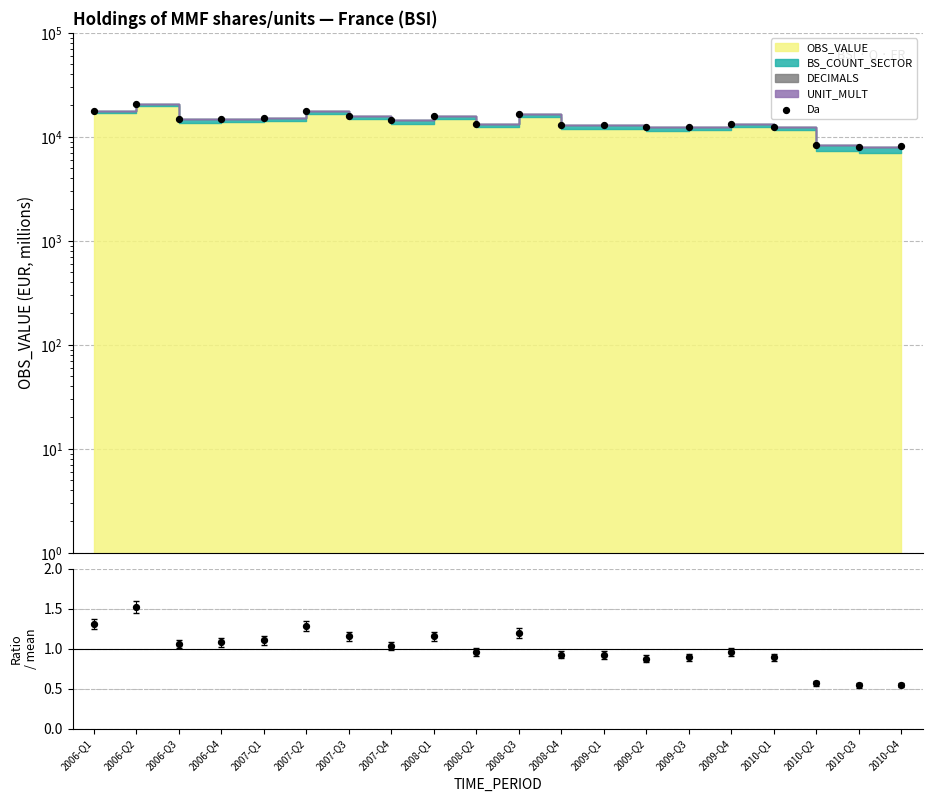

Which series has the largest total across all categories?

Da